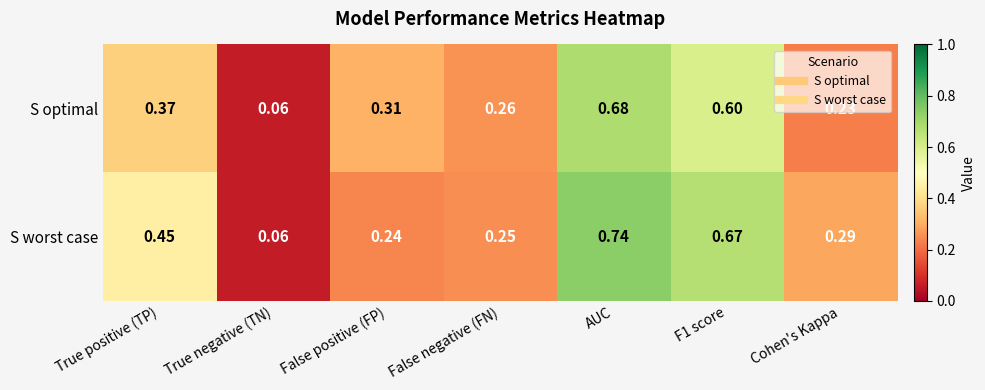

Rank the series at False positive (FP) from highest to lowest value.

S optimal, S worst case